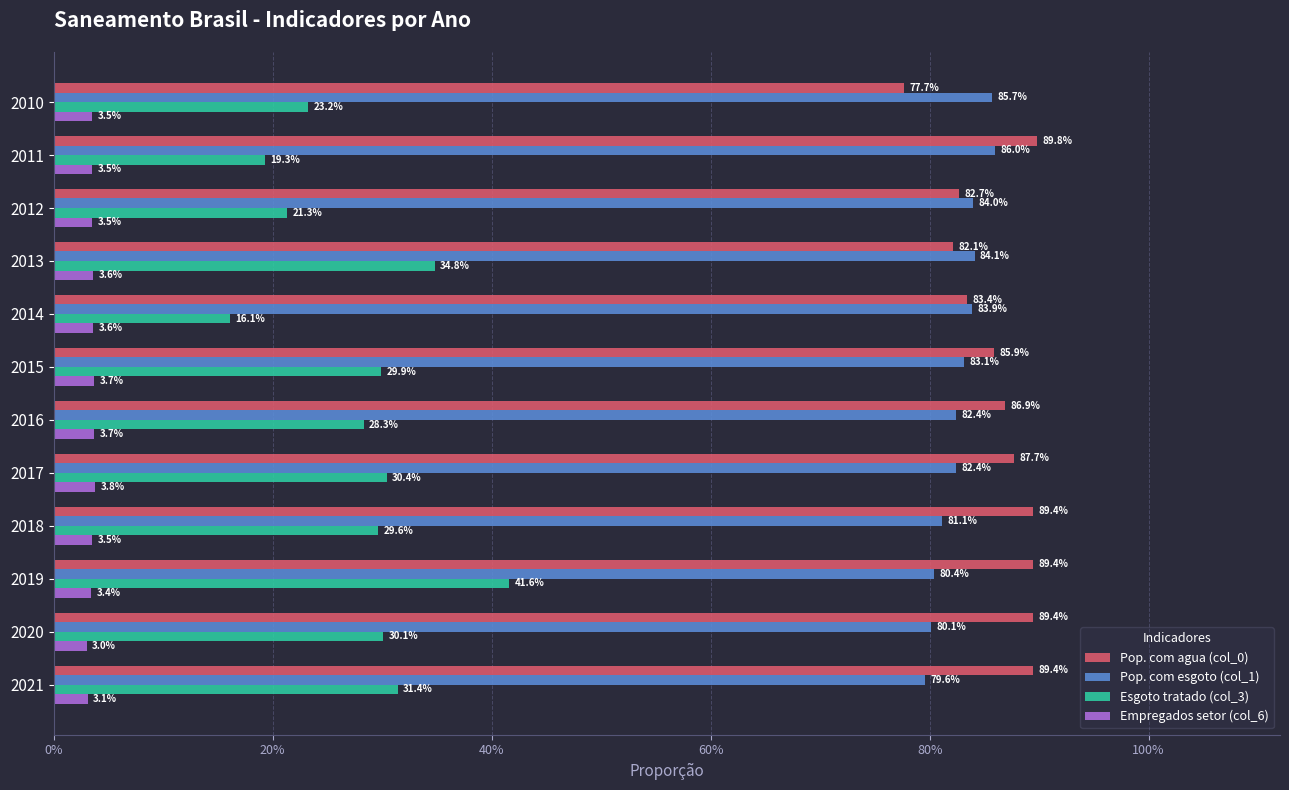

What is the sum of all Pop. com esgoto (col_1) values?

9.9